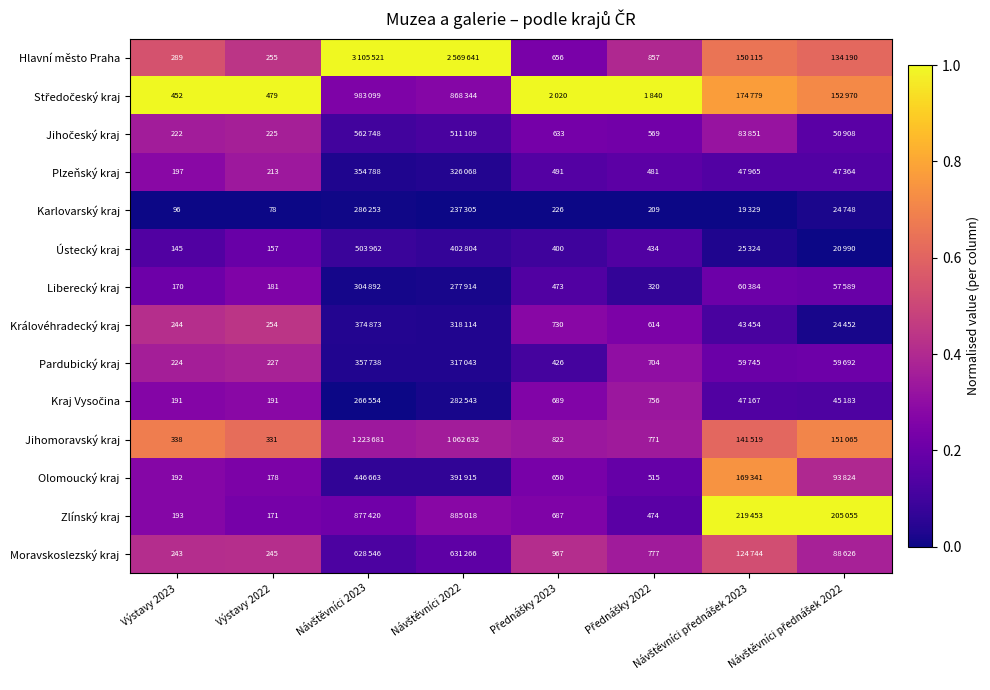

Between Výstavy 2023 and Výstavy 2022, which series saw the biggest shift?

Hlavní město Praha